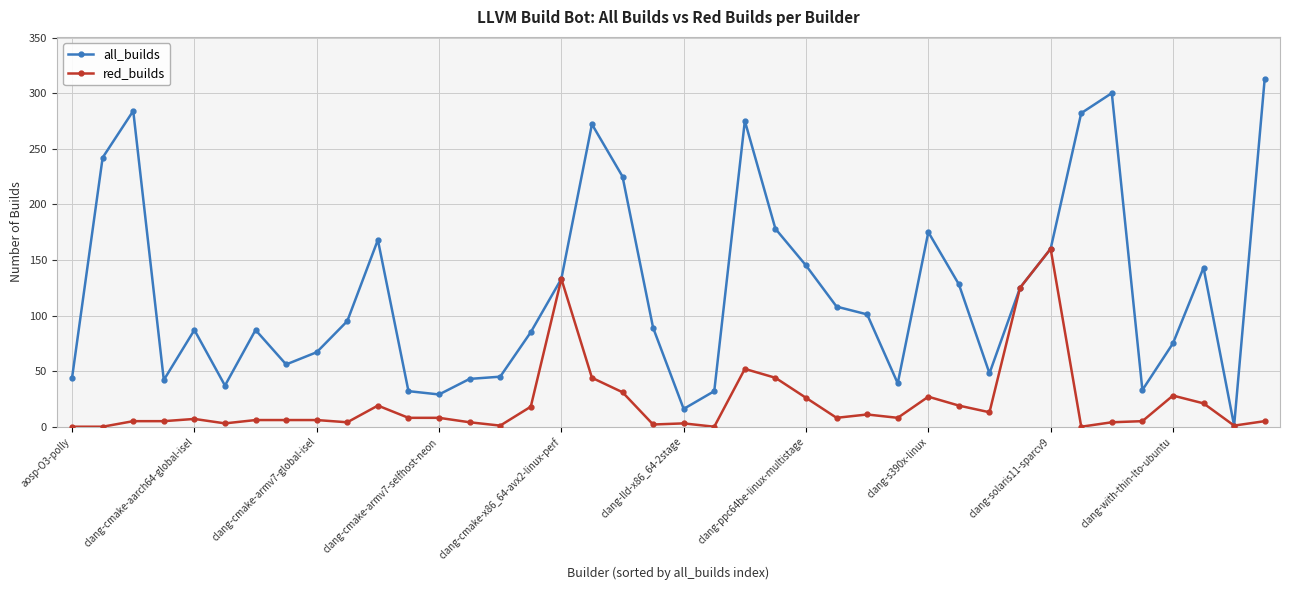

Which series has the widest spread of values?

all_builds